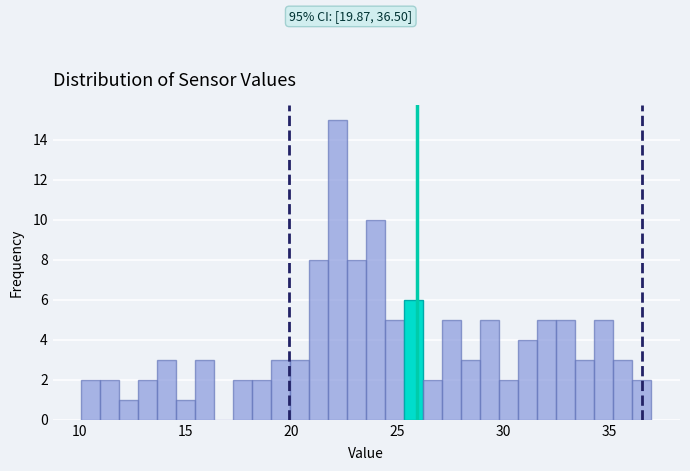

Around what value on the x-axis is the tallest bar? Give the approximate position of its centre, as read against the axis.

22.0